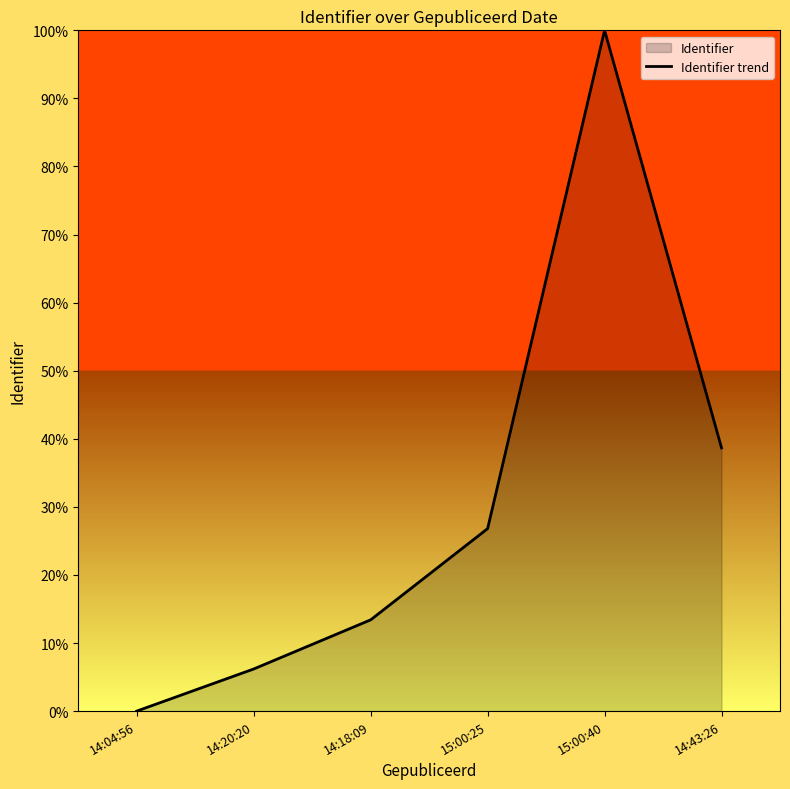

What is the label of the 2nd point from the right?

15:00:40